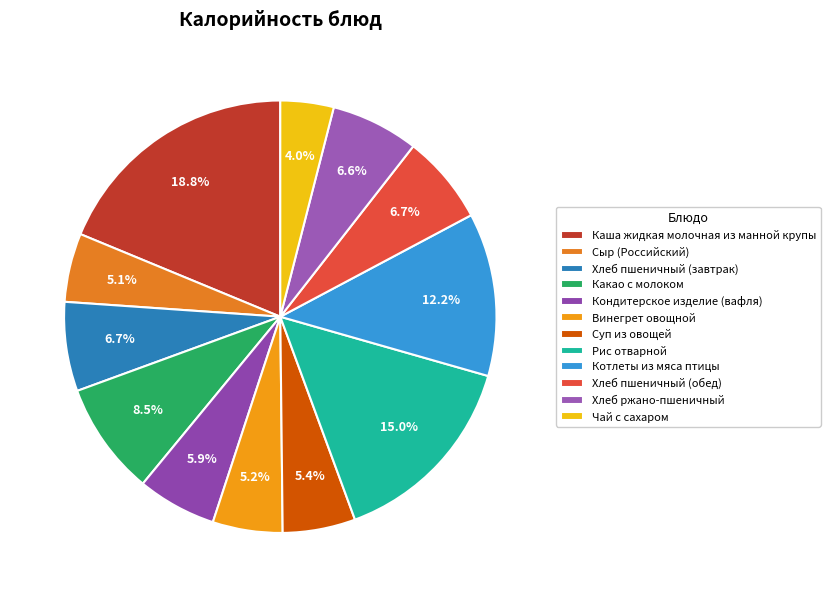

Rank the categories by value from highest to lowest.

Каша жидкая молочная из манной крупы, Рис отварной, Котлеты из мяса птицы, Какао с молоком, Хлеб пшеничный (завтрак), Хлеб пшеничный (обед), Хлеб ржано-пшеничный, Кондитерское изделие (вафля), Суп из овощей, Винегрет овощной, Сыр (Российский), Чай с сахаром